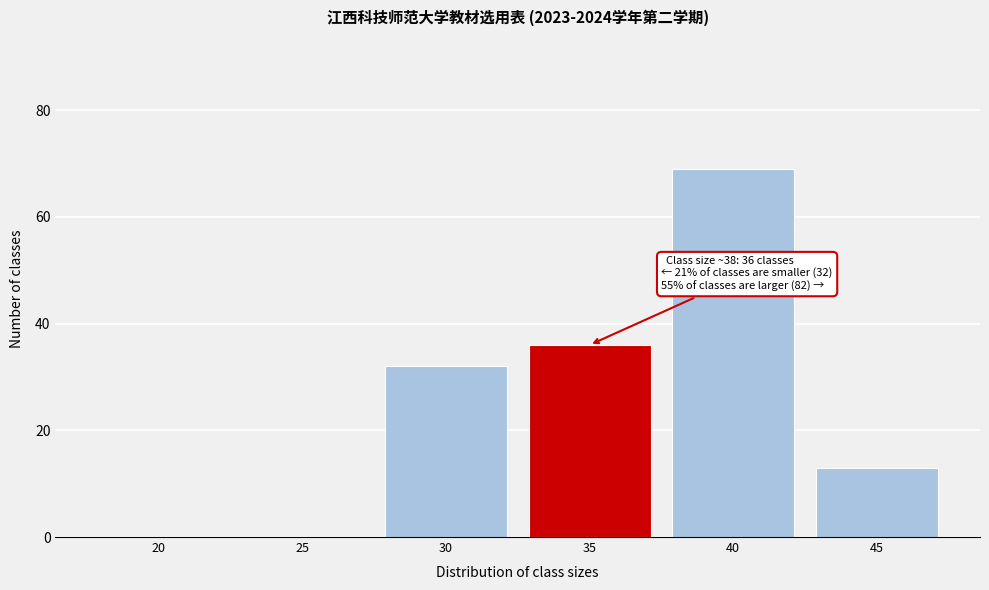

Reading right to left, what are all the values shown in this chart?

45=13	40=69	35=36	30=32	25=0	20=0